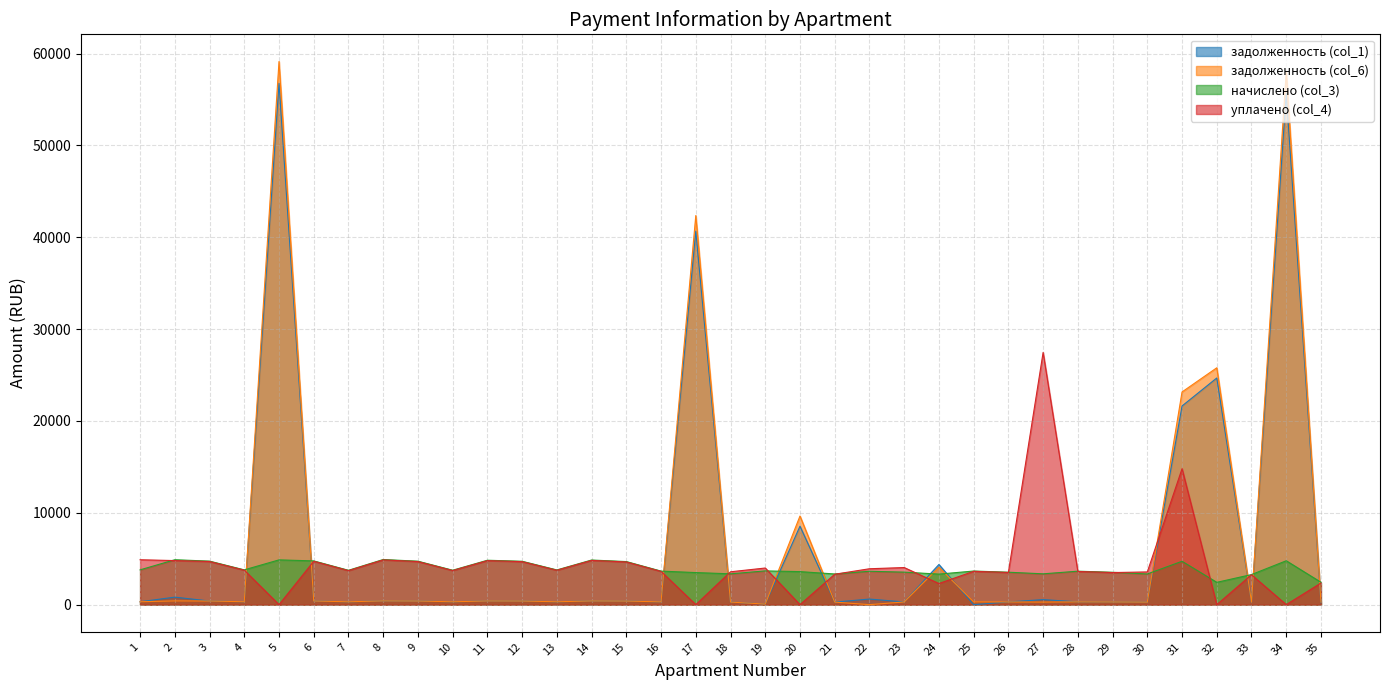

Reading left to right, list all the values displayed in this chart.

задолженность (col_1): 1=315.7	2=816.9	3=394.9	4=315.7	5=56763.6	6=396.9	7=311.7	8=409.6	9=394.3	10=312.4	11=402.9	12=393.6	13=315.0	14=404.9	15=390.9	16=304.4	17=40665.1	18=279.7	19=62.6	20=8541.4	21=278.4	22=608.5	23=295.0	24=4371.8	25=0.0	26=294.4	27=549.4	28=303.7	29=293.7	30=278.4	31=21631.2	32=24678.2	33=273.1	34=55646.9	35=203.1
задолженность (col_6): 1=315.7	2=408.9	3=394.9	4=315.7	5=59137.8	6=396.9	7=311.7	8=409.6	9=394.3	10=312.4	11=402.9	12=393.6	13=315.0	14=404.9	15=390.9	16=304.4	17=42365.9	18=279.7	19=62.6	20=9653.7	21=278.4	22=0.0	23=295.0	24=4074.4	25=305.0	26=294.4	27=279.8	28=303.7	29=293.7	30=277.8	31=23159.2	32=25789.3	33=273.9	34=57974.4	35=265.4
начислено (col_3): 1=3788.2	2=4891.1	3=4739.3	4=3788.2	5=4875.1	6=4763.3	7=3740.3	8=4915.1	9=4731.2	10=3748.2	11=4835.2	12=4723.3	13=3780.2	14=4859.2	15=4691.3	16=3652.3	17=3492.5	18=3356.6	19=3676.3	20=3596.4	21=3340.7	22=3636.4	23=3540.5	24=3324.7	25=3660.4	26=3532.4	27=3356.6	28=3644.4	29=3524.5	30=3340.7	31=4723.3	32=2429.5	33=3276.7	34=4779.2	35=2437.6
уплачено (col_4): 1=4889.7	2=4797.8	3=4698.9	4=3755.9	5=0.0	6=4722.8	7=3708.4	8=4873.3	9=4691.0	10=3716.3	11=4794.0	12=4683.1	13=3748.1	14=4817.8	15=4651.4	16=3621.2	17=0.0	18=3579.2	19=3989.1	20=0.0	21=3312.2	22=3909.1	23=4040.2	24=2300.0	25=3629.2	26=3502.4	27=27460.4	28=3613.4	29=3494.5	30=3562.8	31=14800.0	32=0.0	33=3256.0	34=0.0	35=2354.6